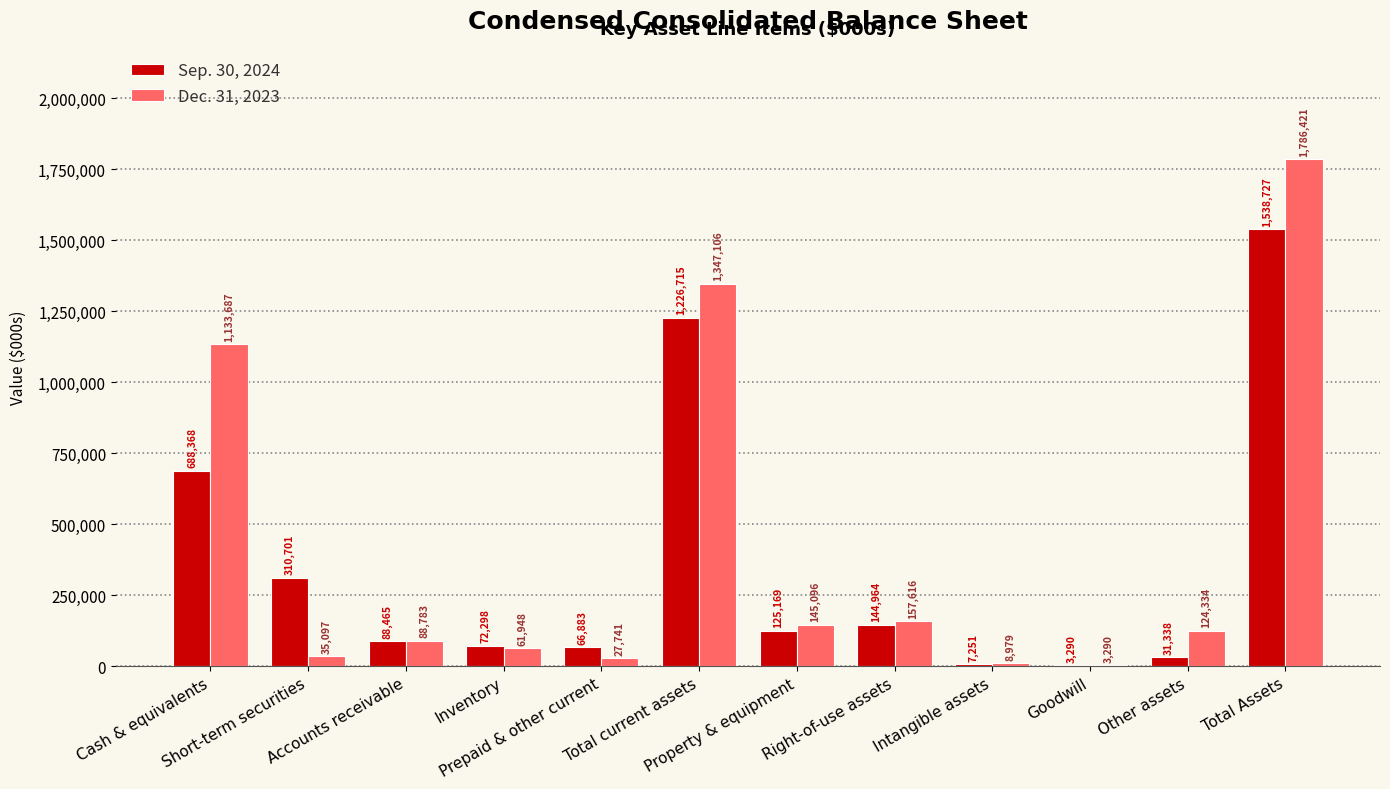

What is the highest value of the Sep. 30, 2024 series?

1538727